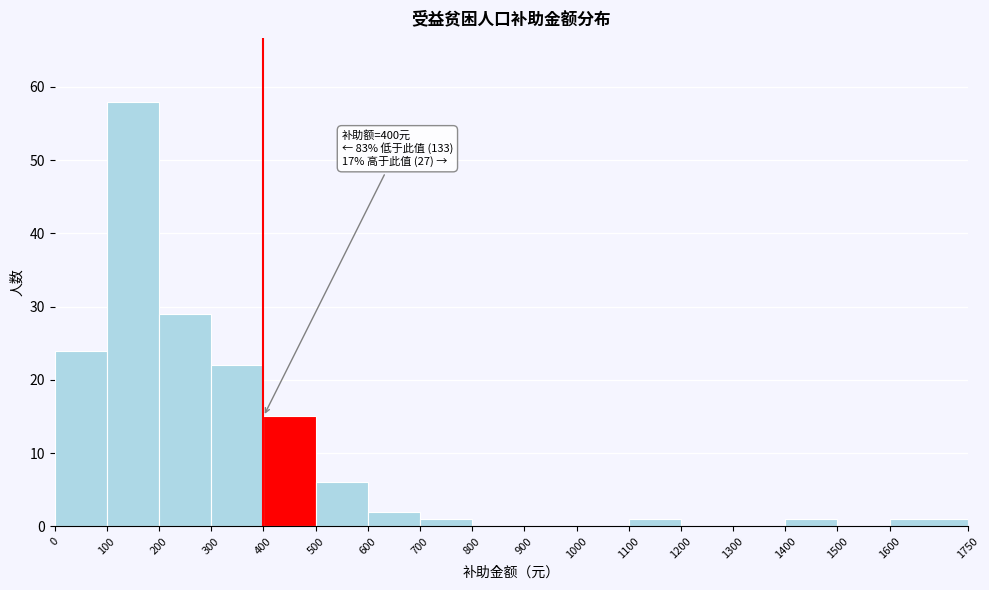

Over which range of the x-axis is the bar tallest?

100 to 200